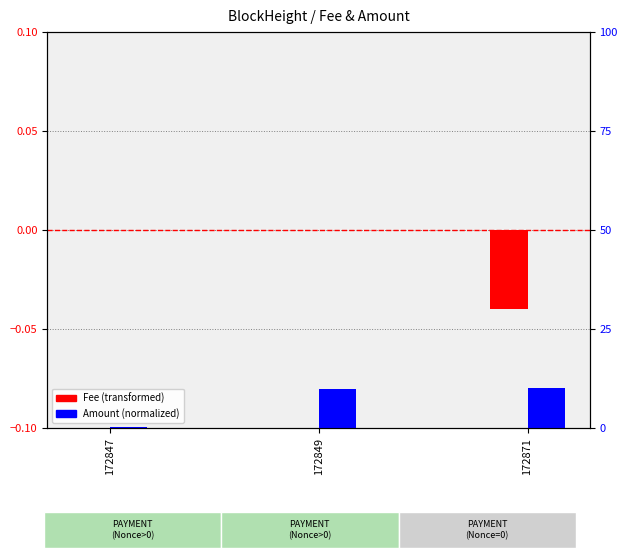

Between 172871 and 172849, which is larger?

172849